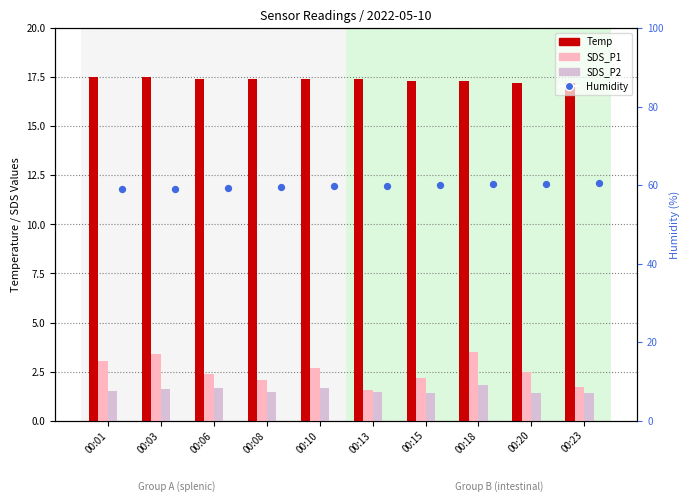

At which category is the sum across all series the highest?

00:18